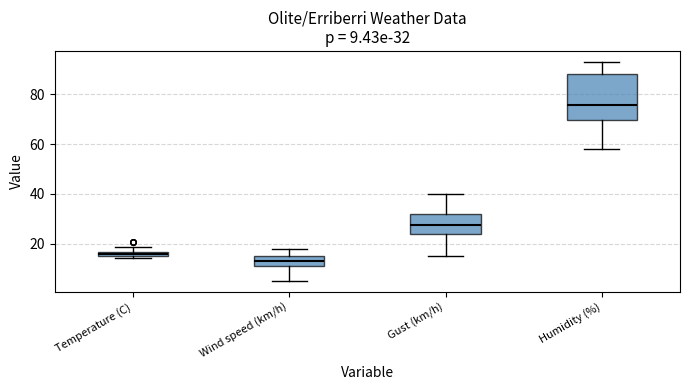

Which box's median line is the lowest?

Wind speed (km/h)